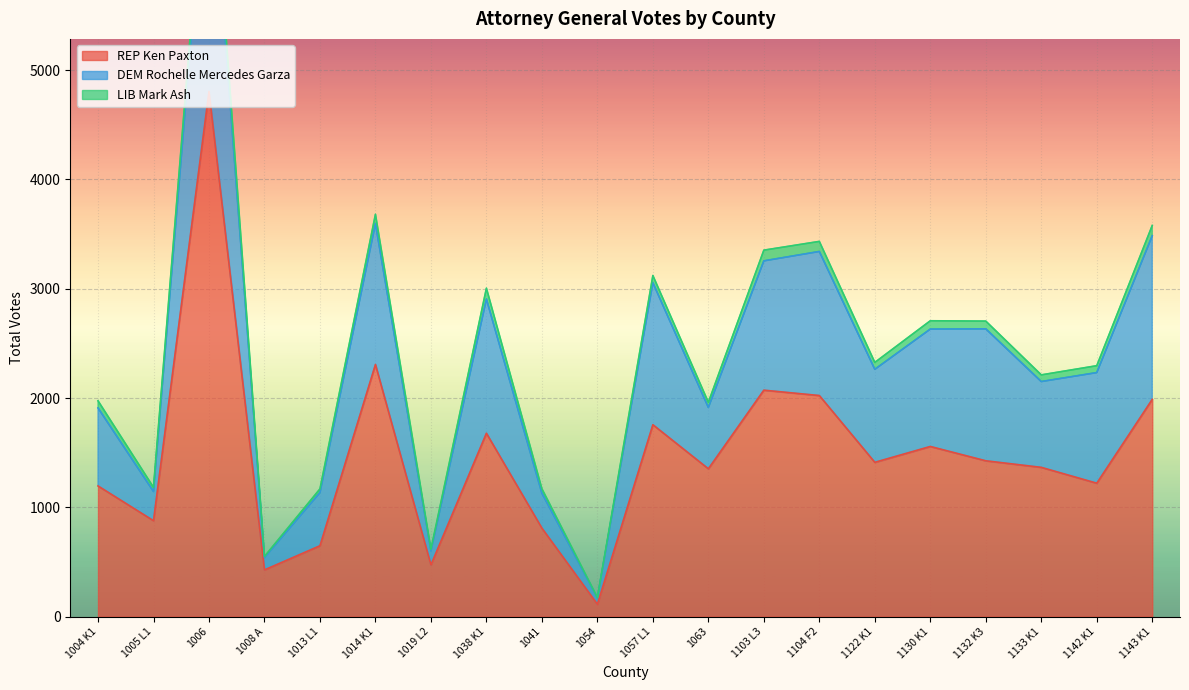

At which label does REP Ken Paxton first exceed 1412?

1006